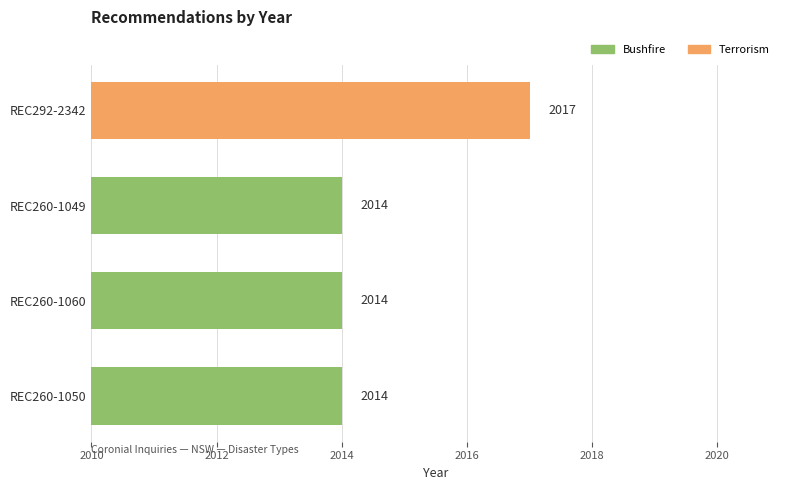

Approximately how many times larger is the value at REC260-1049 compared to REC260-1050?

1.0